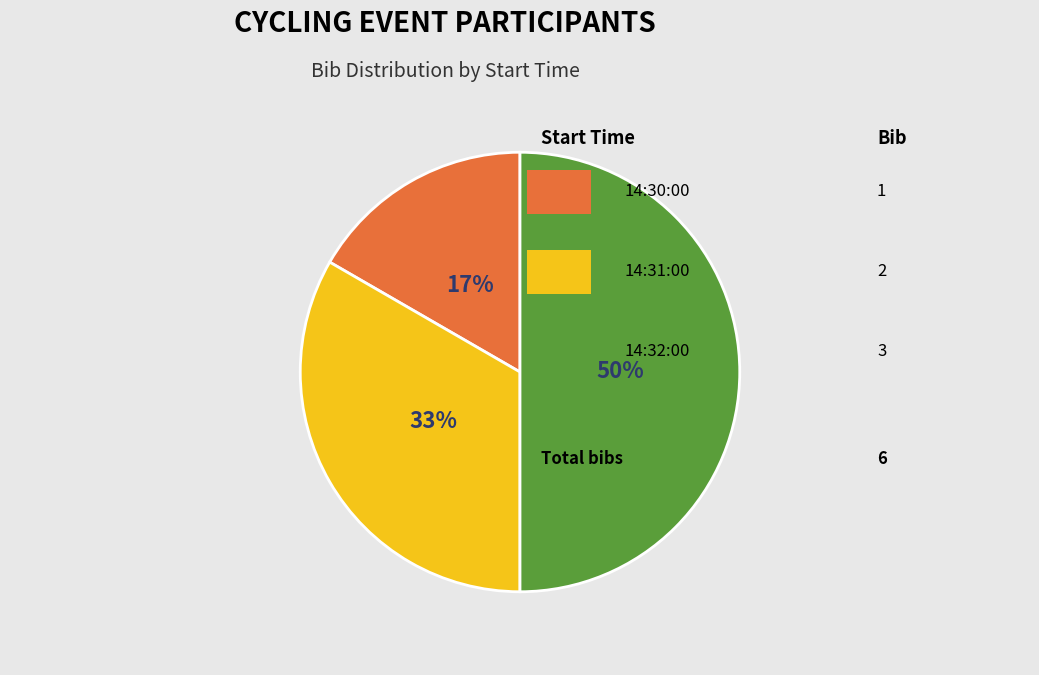

To the nearest percent, what is the average slice percentage?

33%